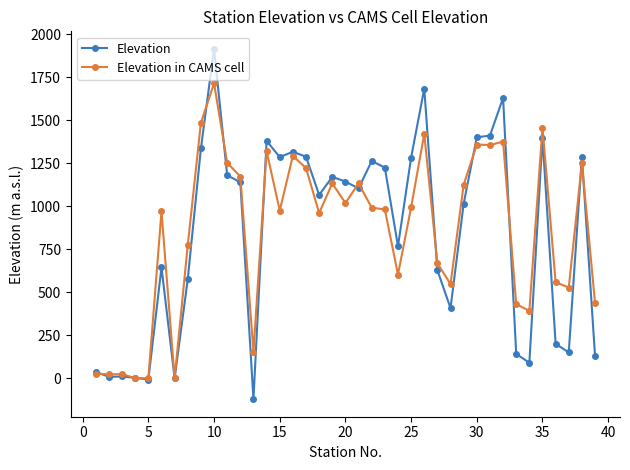

Which series has the widest spread of values?

Elevation